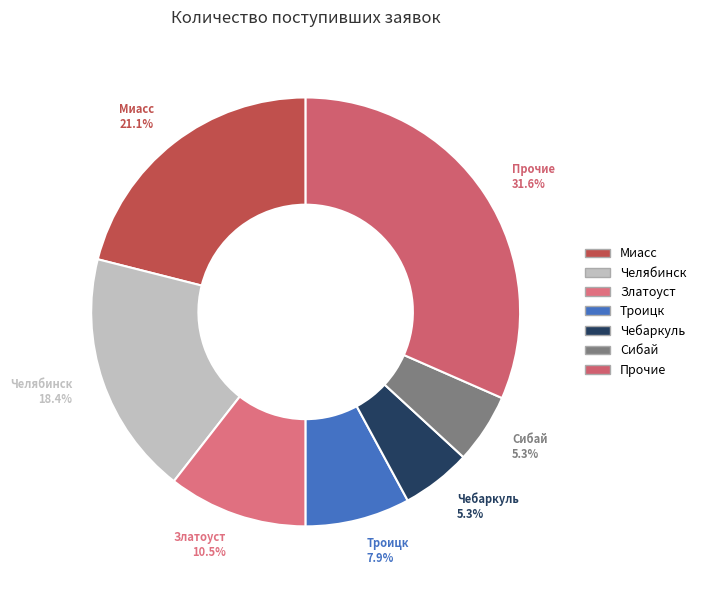

How many segments does this pie chart have?

7